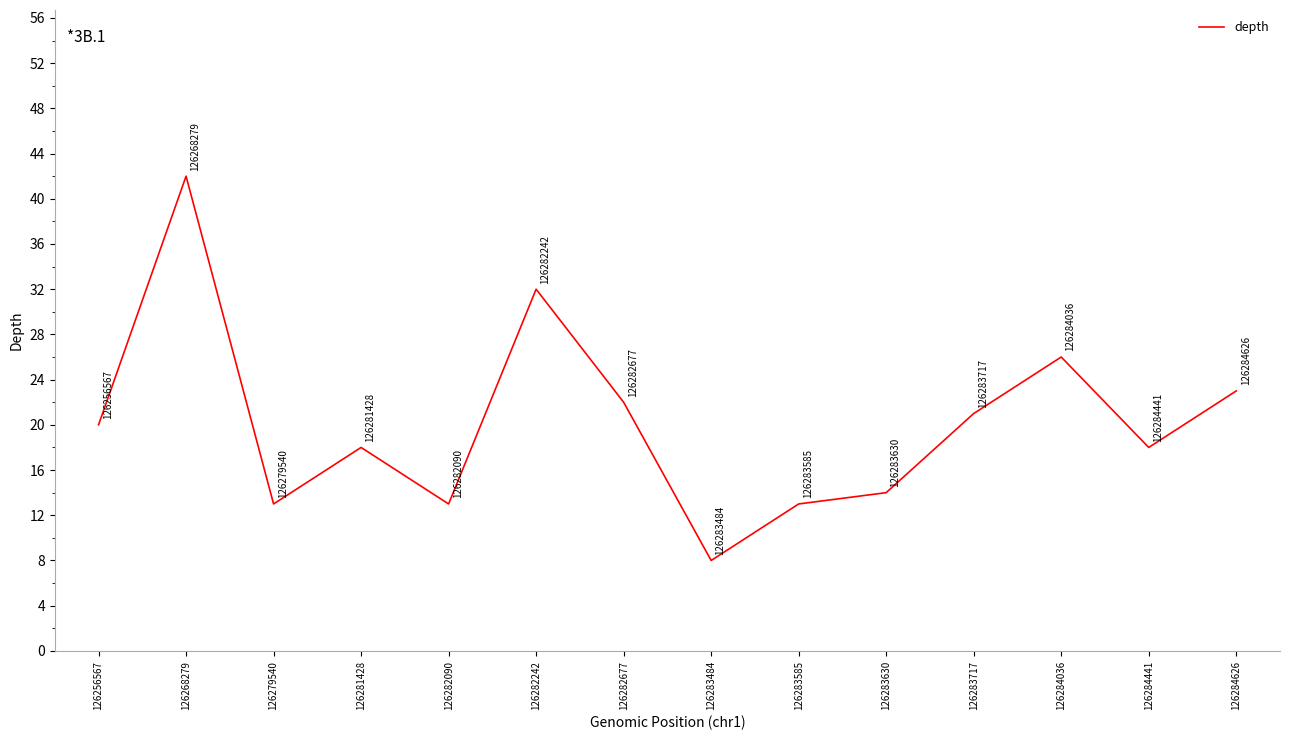

What is the ratio of the value at 126256567 to the value at 126282242?

0.6